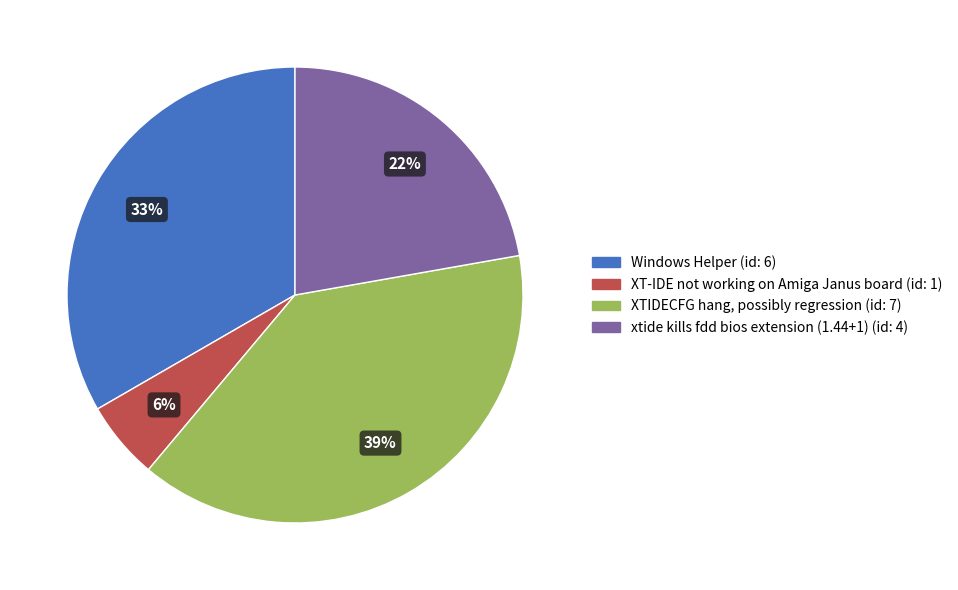

What percentage is the XTIDECFG hang, possibly regression slice, to the nearest percent?

39%